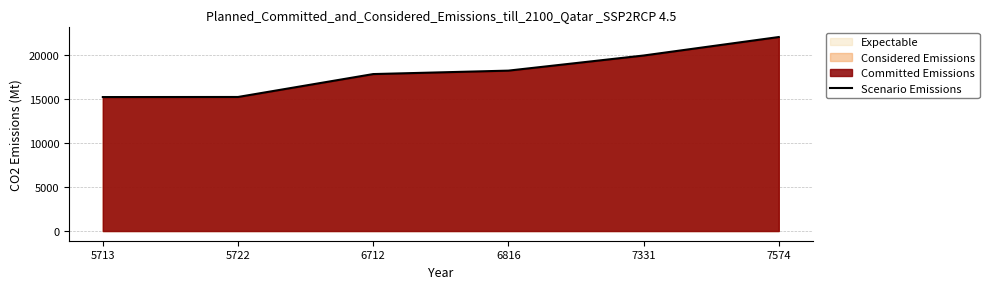

What is the value of the 5th point from the left?

19969